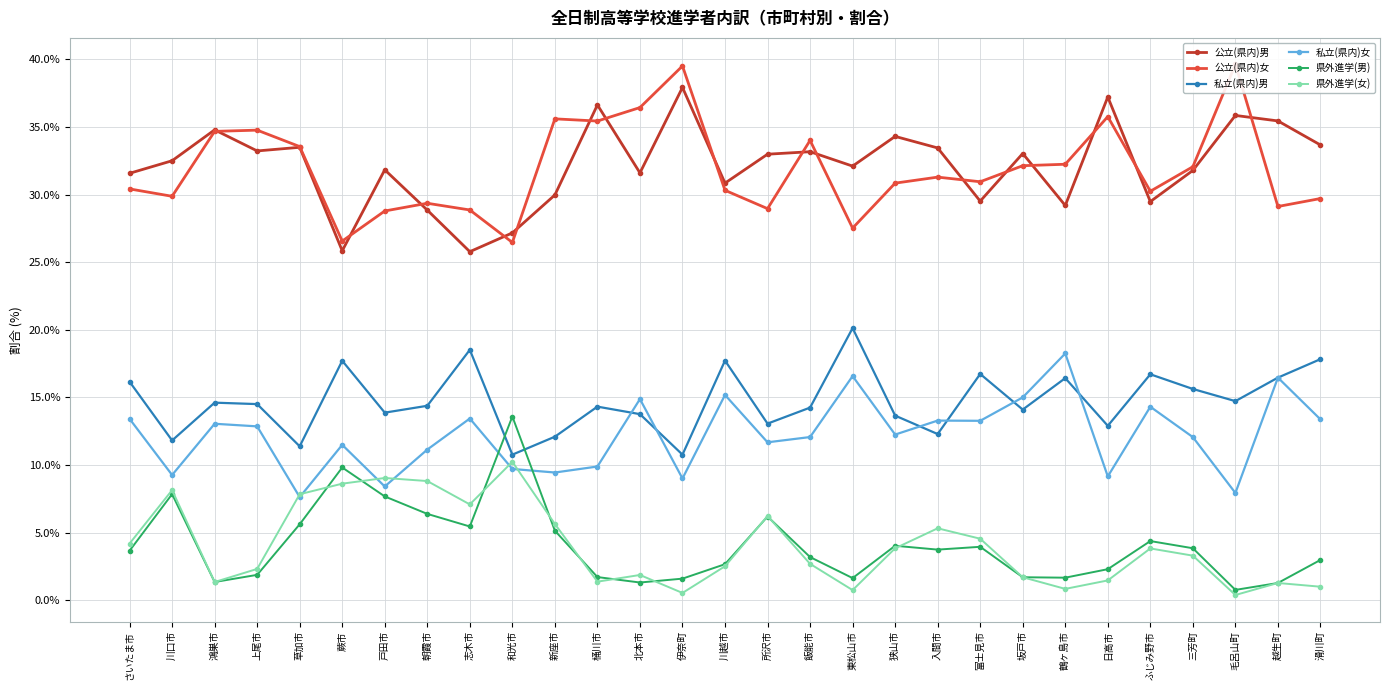

What is the label of the 5th point from the left?

草加市